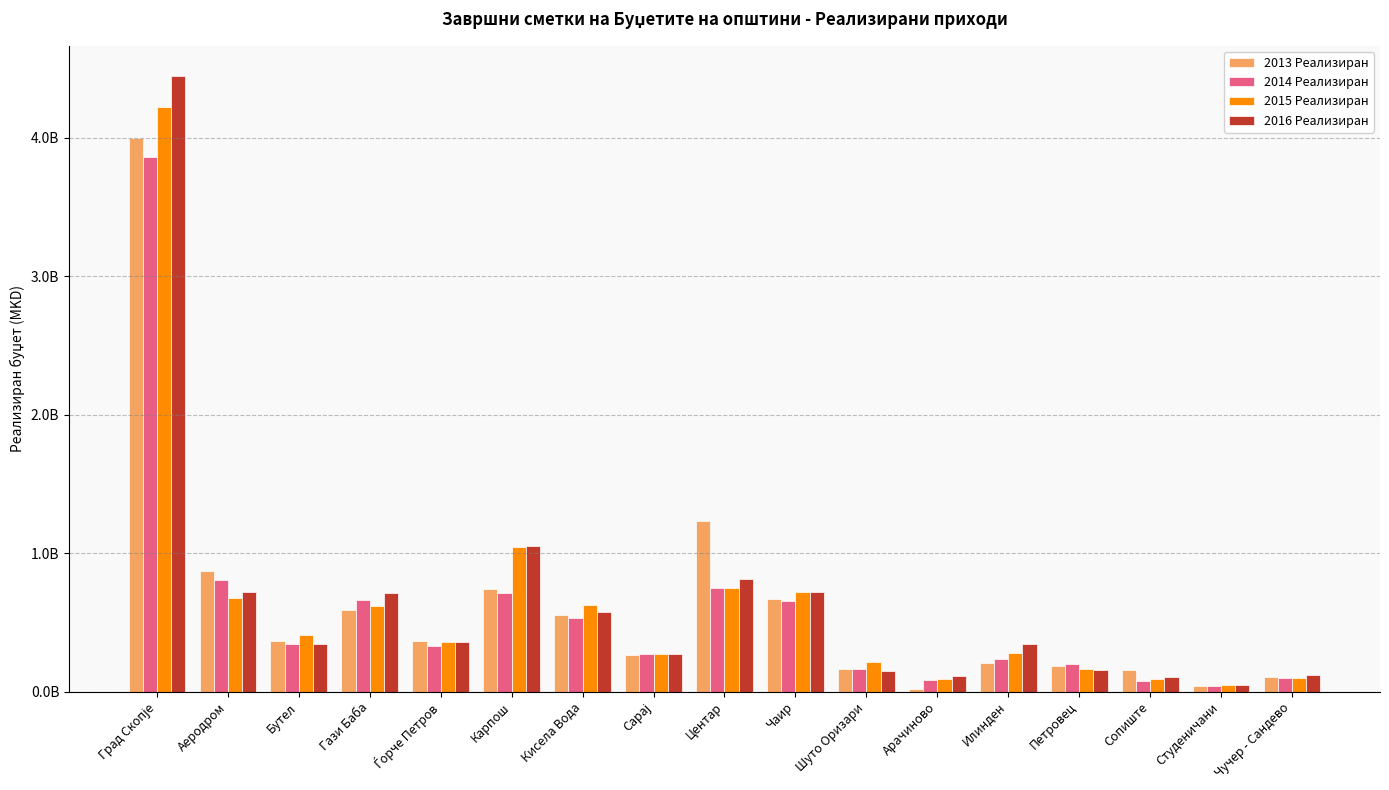

What is the value of the 2014 Реализиран bar at the 17th from the left?

95358891